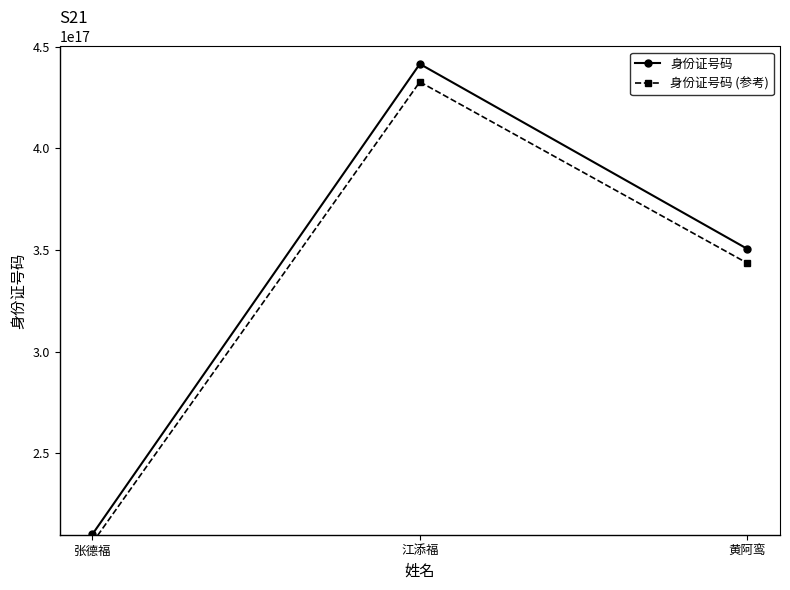

Which series has the largest total across all categories?

身份证号码